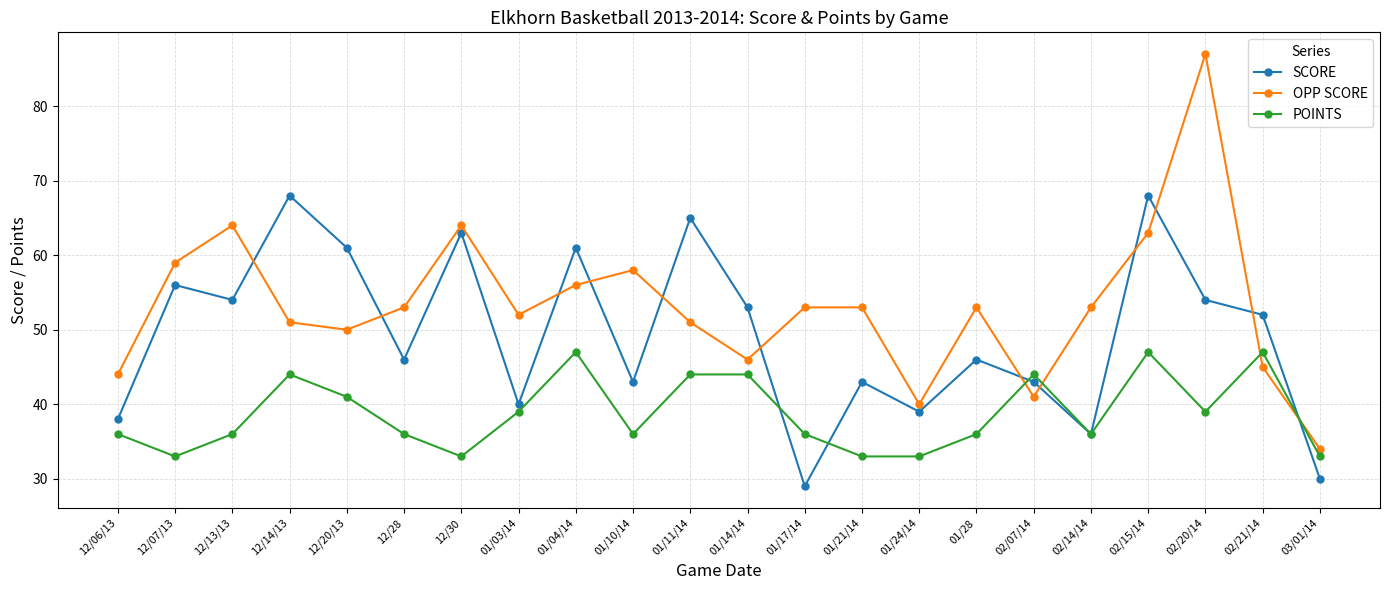

True or false: OPP SCORE has a value of 46 at 01/14/14.

True